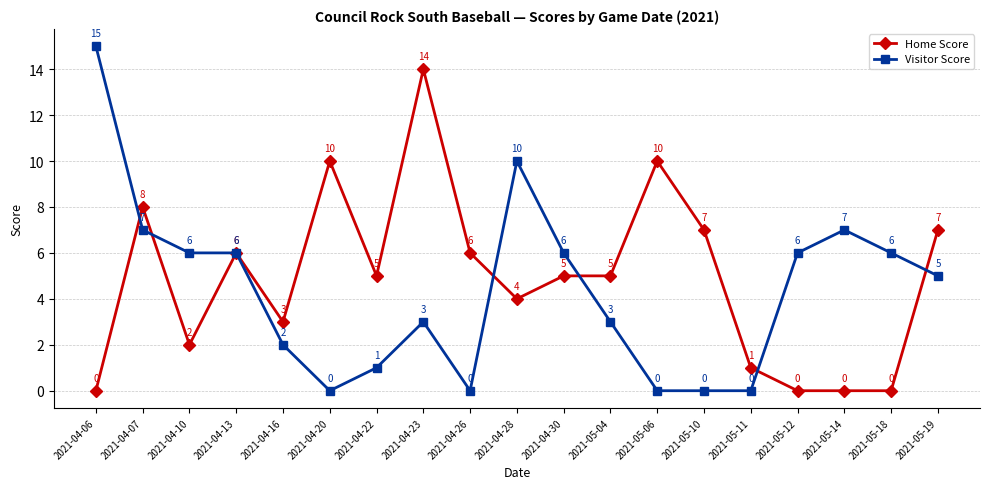

What position from the right is 2021-04-07?

18